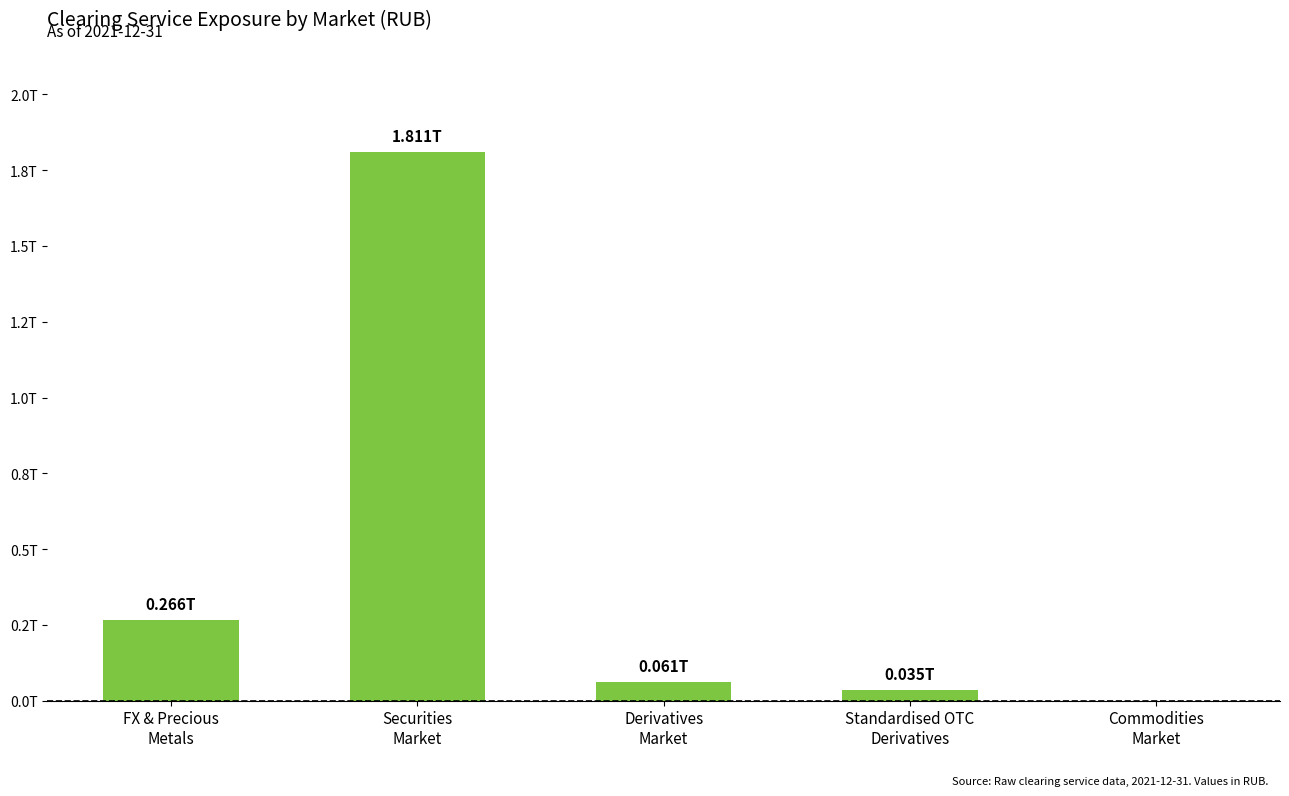

The chart shows a value of 60708072208.9 at Derivatives
Market. True or false?

True